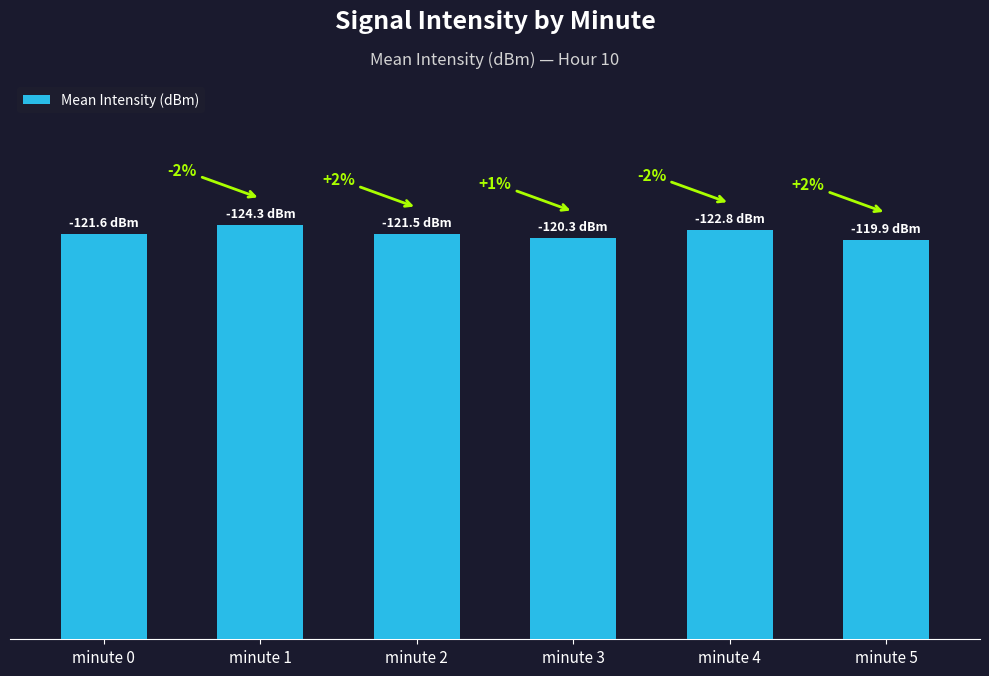

How many bars are there in total?

6